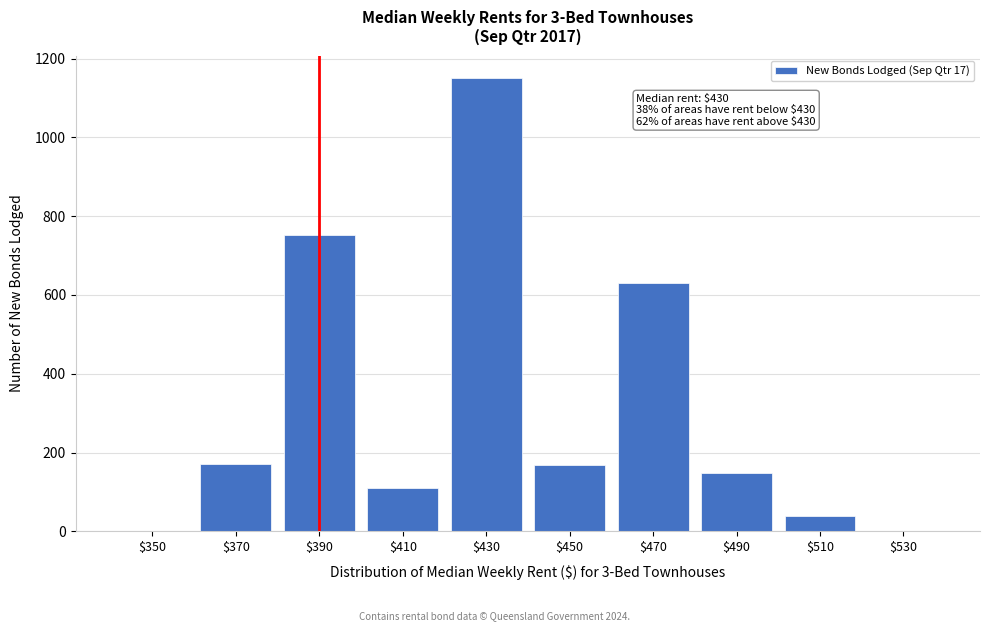

What is the sum of all values?

3169